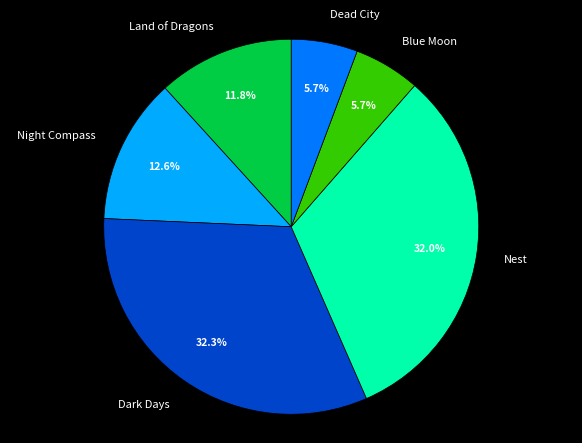

Combined, do Nest and Land of Dragons account for over 50%?

No